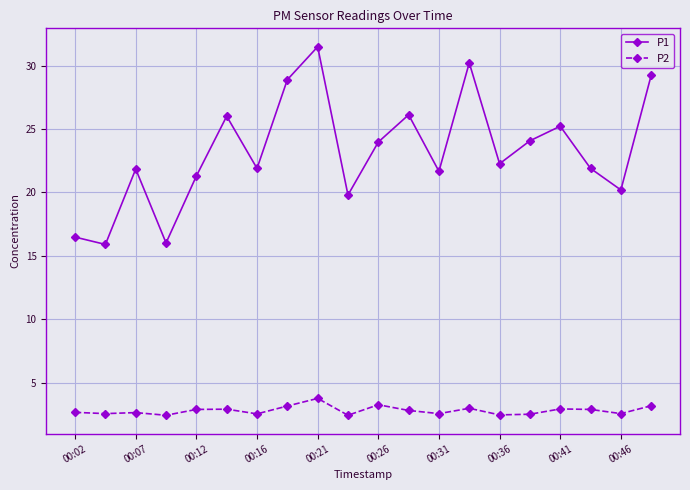

Rank the series by their maximum value, from lowest to highest.

P2, P1